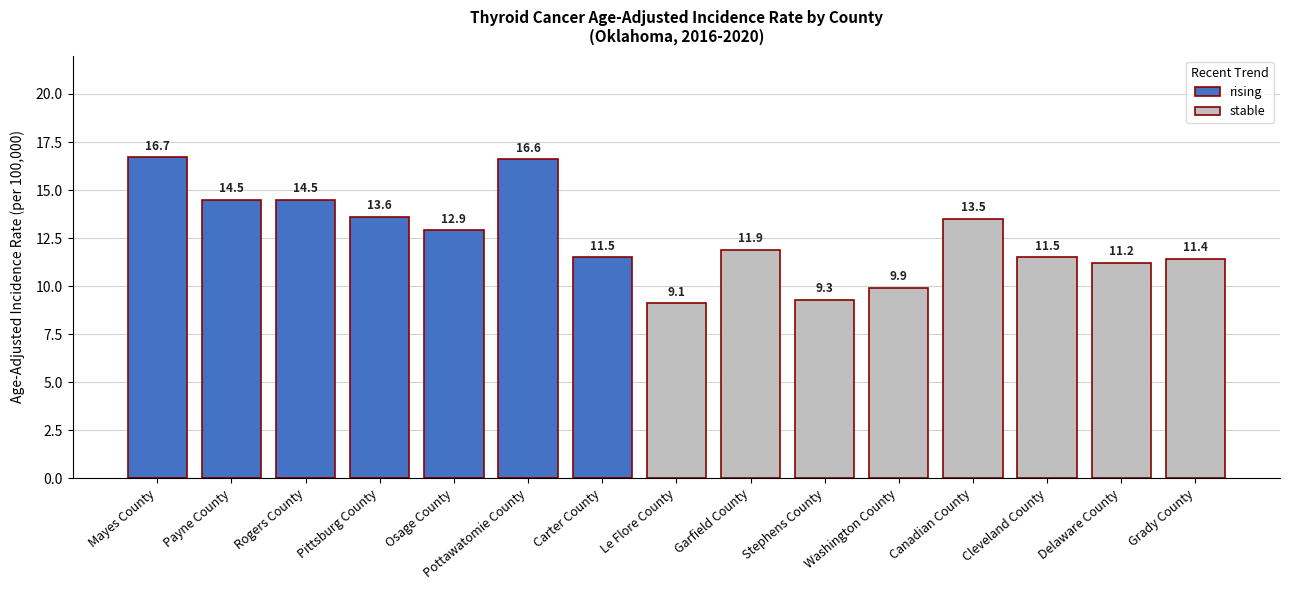

Rank the series by their maximum value, from highest to lowest.

rising, stable